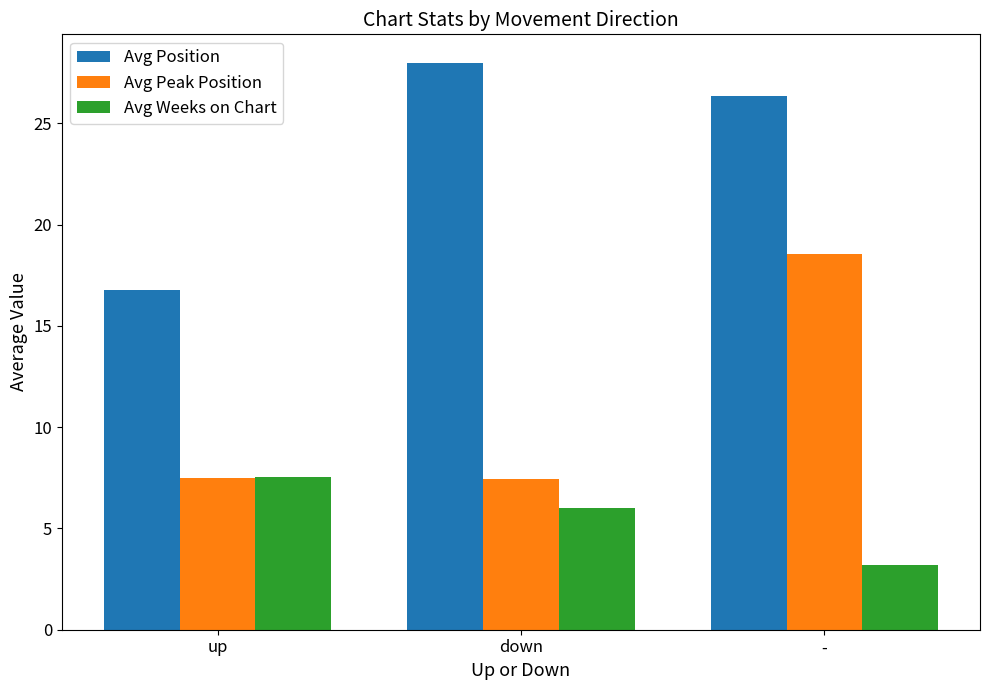

At how many categories does at least one series exceed 25?

2